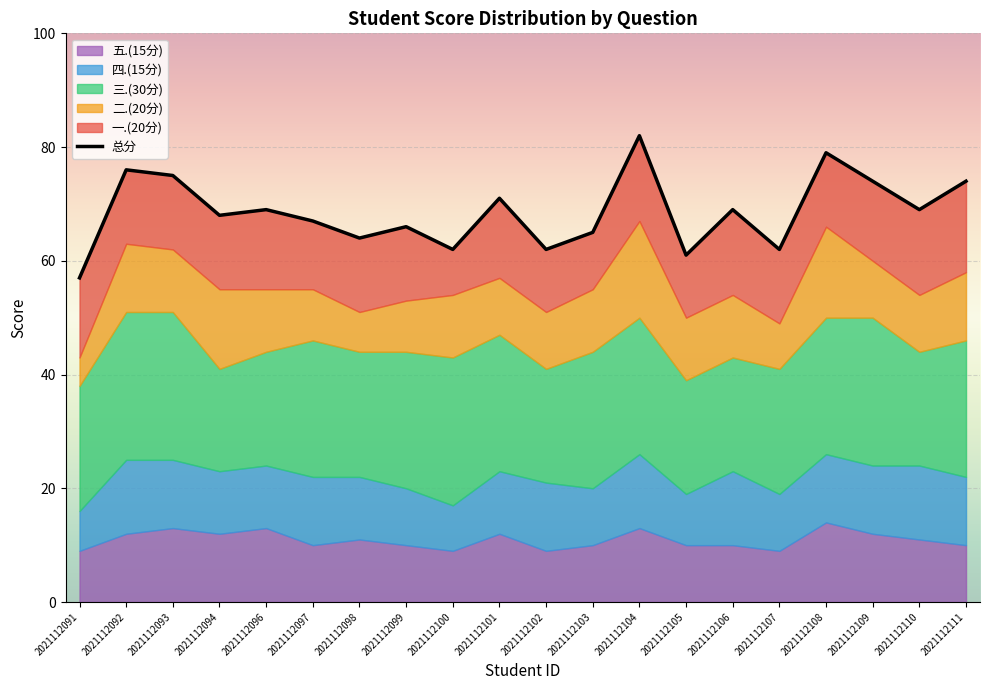

Which series has the widest spread of values?

总分